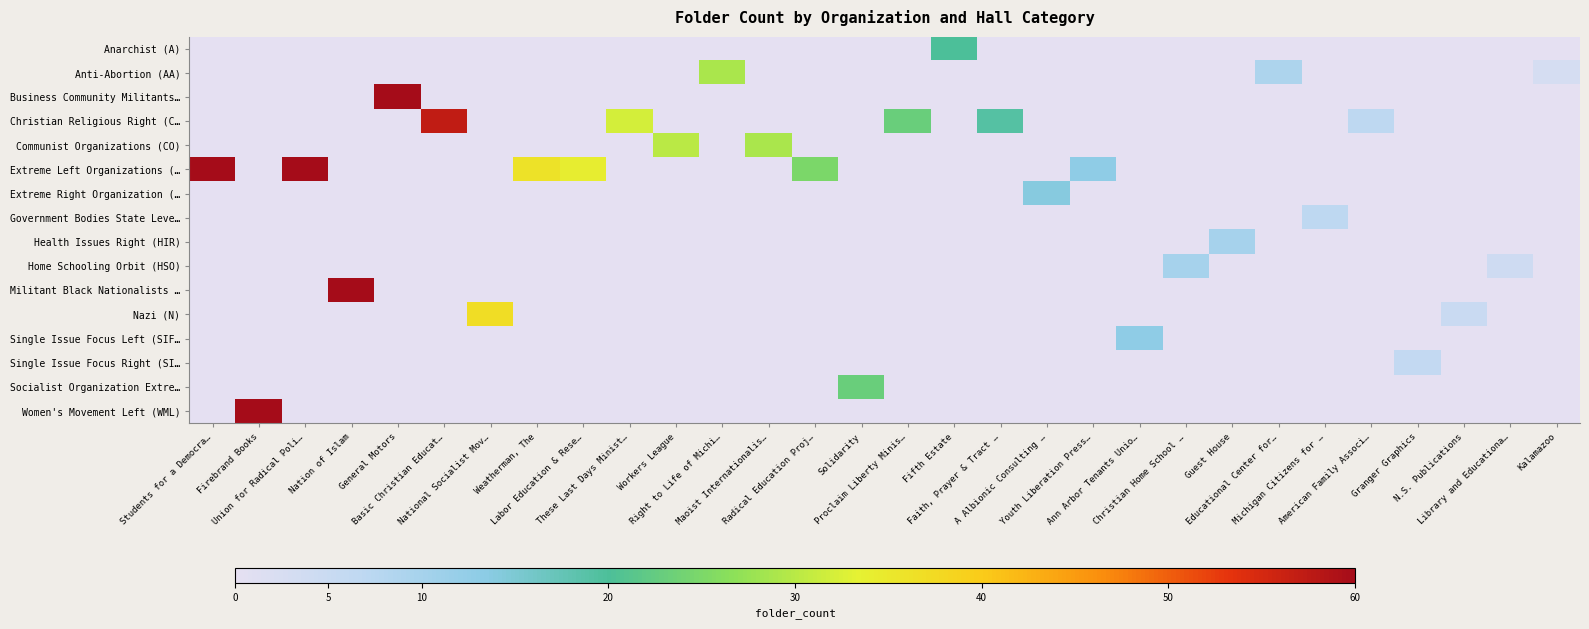

What is the total value across all series at A Albionic Consulting …?

14